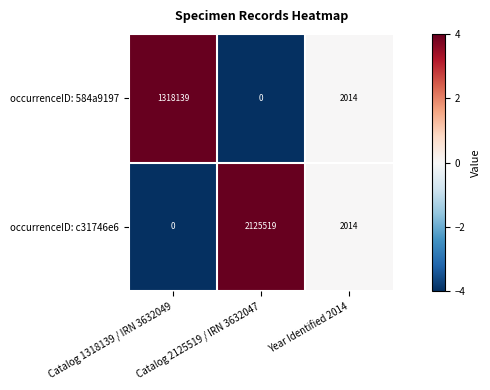

How many data points in occurrenceID: 584a9197 are less than 2014?

1